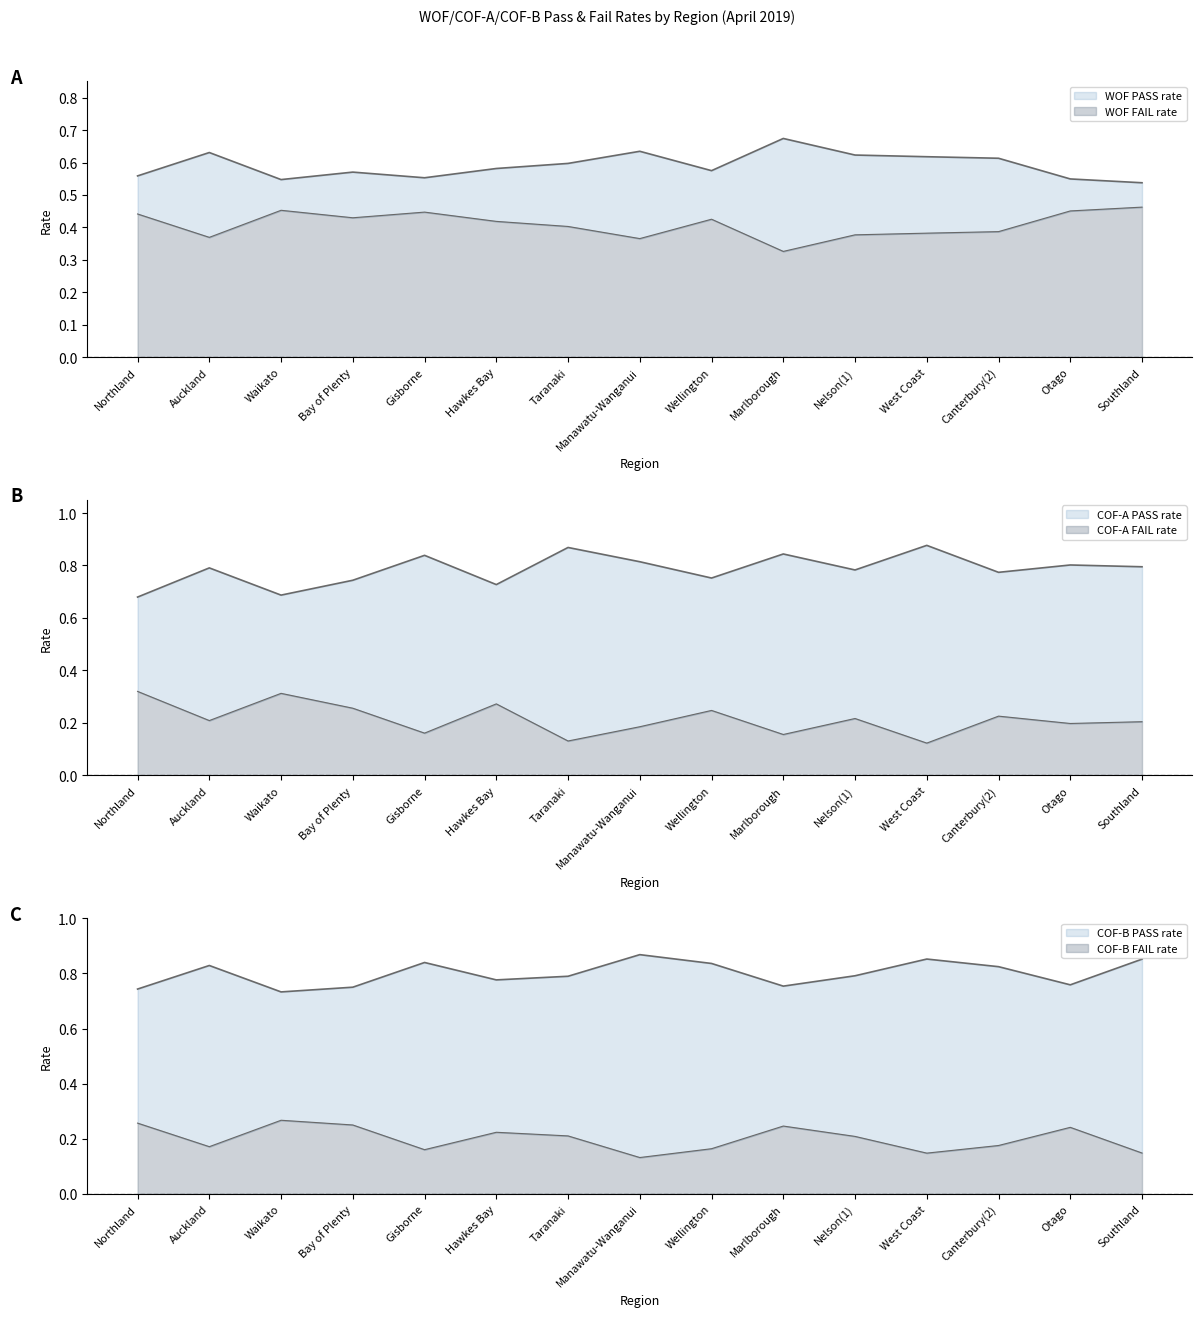

How many interior local valleys does the WOF PASS rate series have?

4